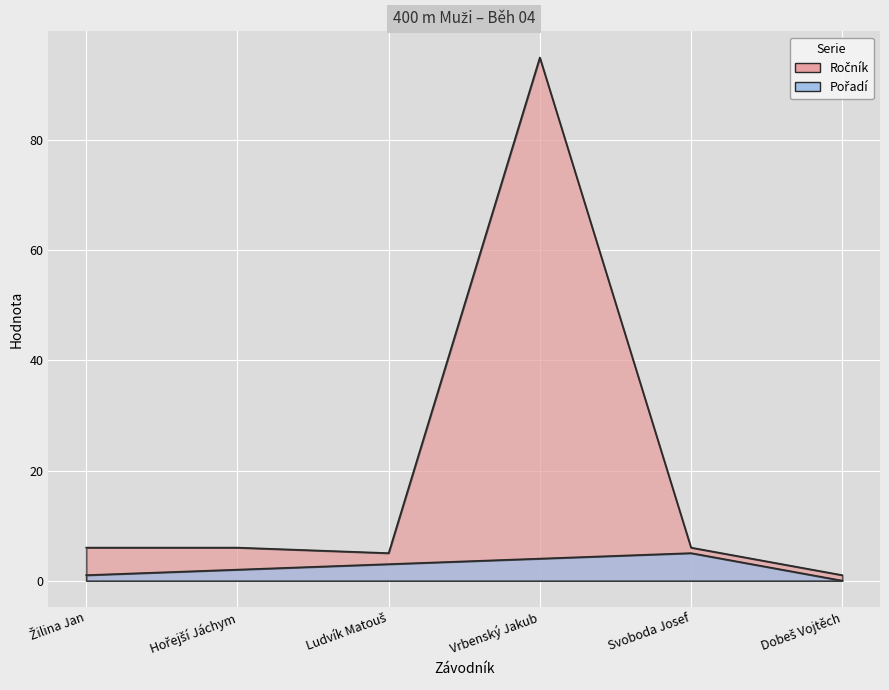

Rank the categories by Pořadí value from highest to lowest.

Svoboda Josef, Vrbenský Jakub, Ludvík Matouš, Hořejší Jáchym, Žilina Jan, Dobeš Vojtěch